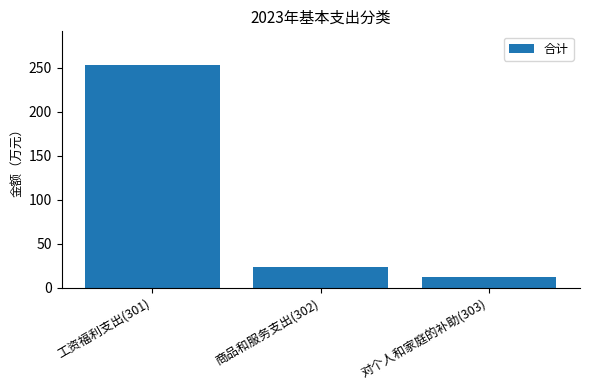

At which category does the chart reach its minimum across all series?

对个人和家庭的补助(303)